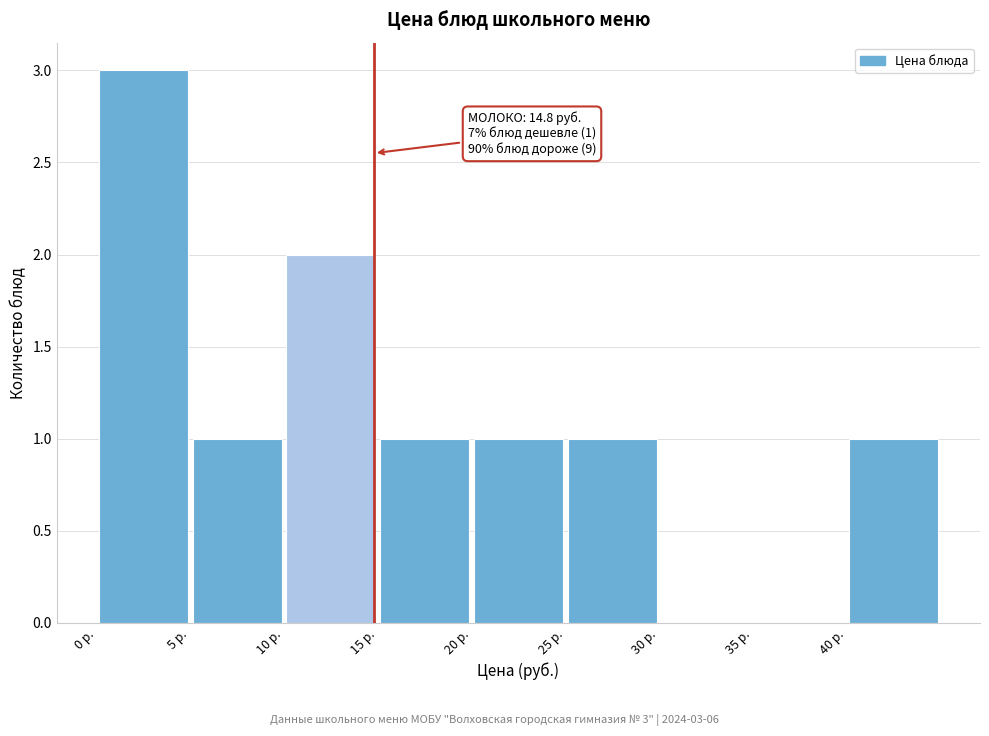

Which range on the x-axis has the tallest bar?

0 to 5